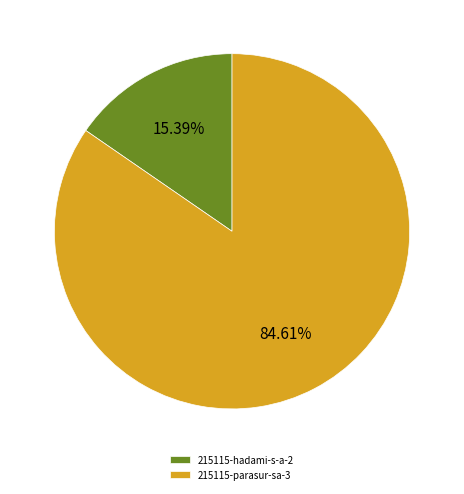

To the nearest percent, what is the average slice percentage?

50%